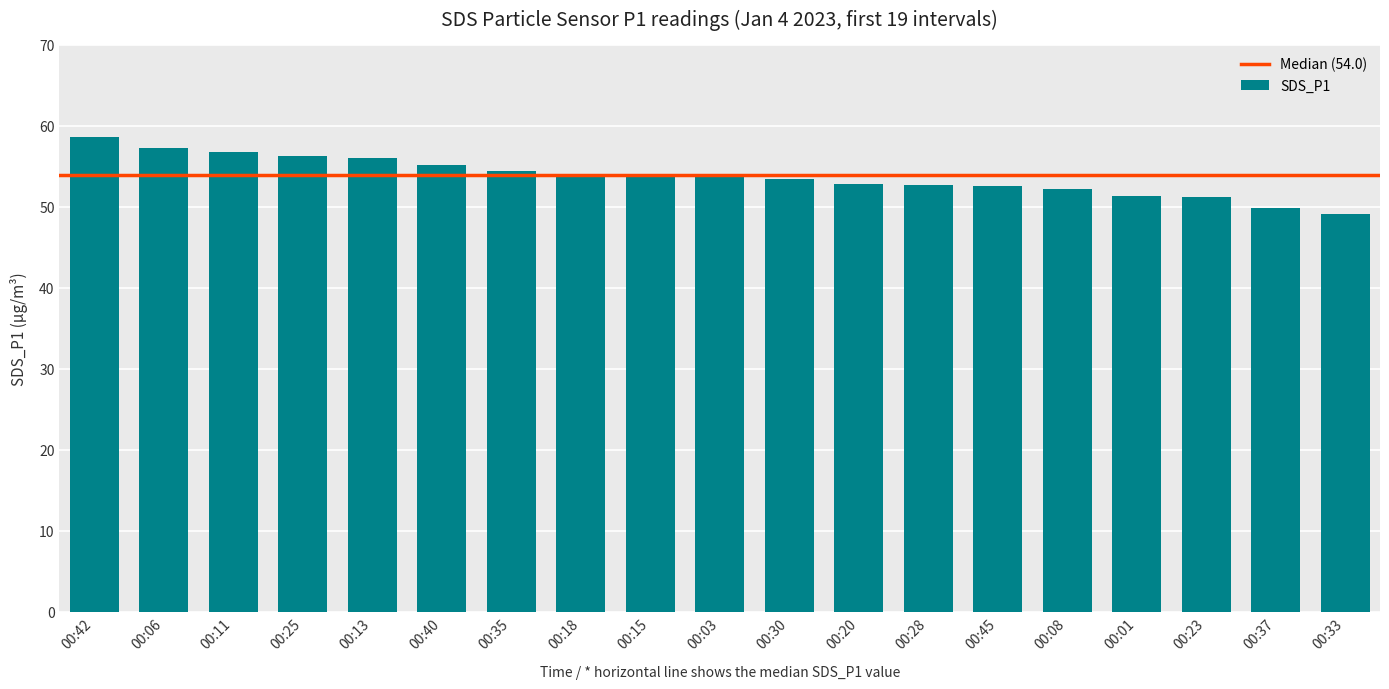

What is the average value?

53.7